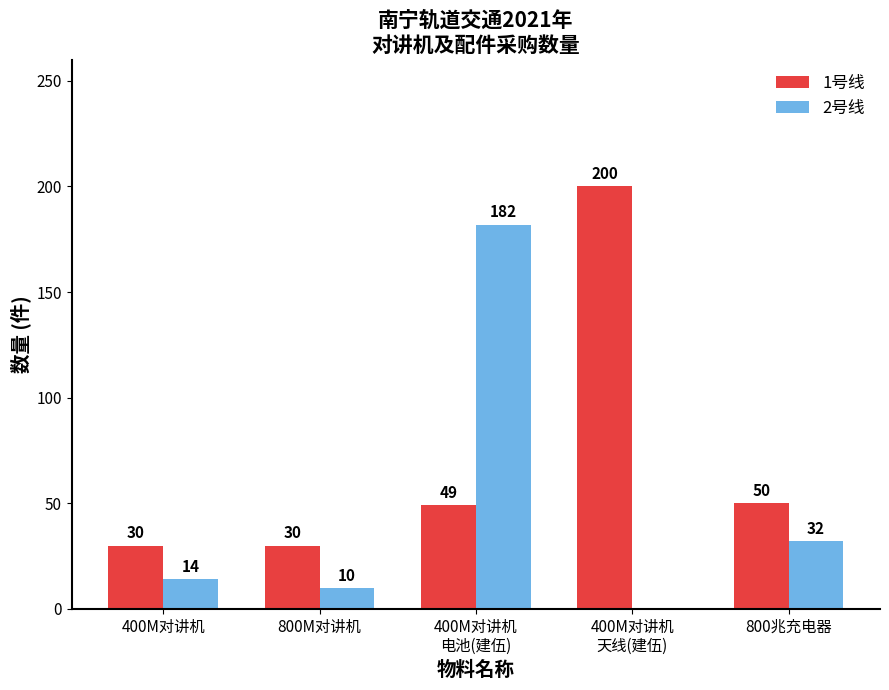

At which category is the sum across all series the highest?

400M对讲机
电池(建伍)